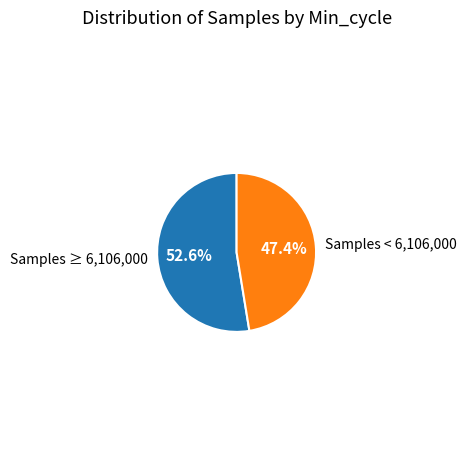

Does Samples < 6,106,000 account for over 50% of the chart?

No